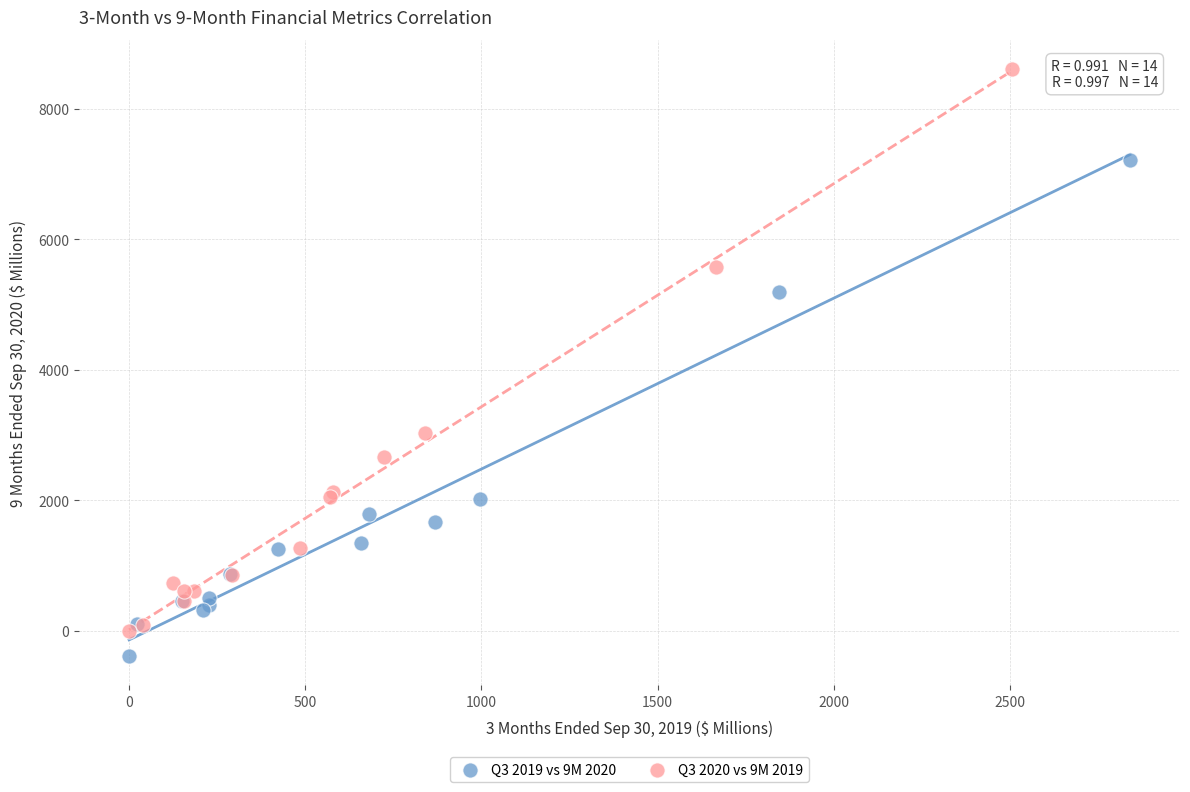

Which series contains the highest Y value?

Q3 2020 vs 9M 2019